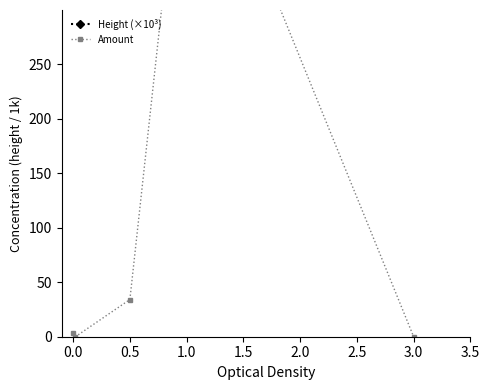

What is the difference between the second highest and second lowest values in the Amount series?

34.1